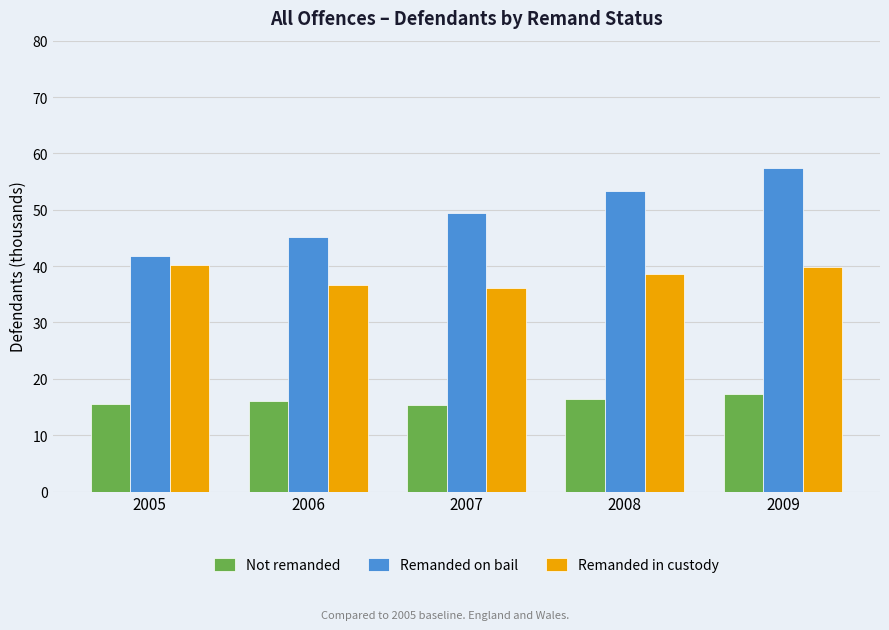

What is the difference between the maximum and minimum values in the Remanded on bail series?

15.7